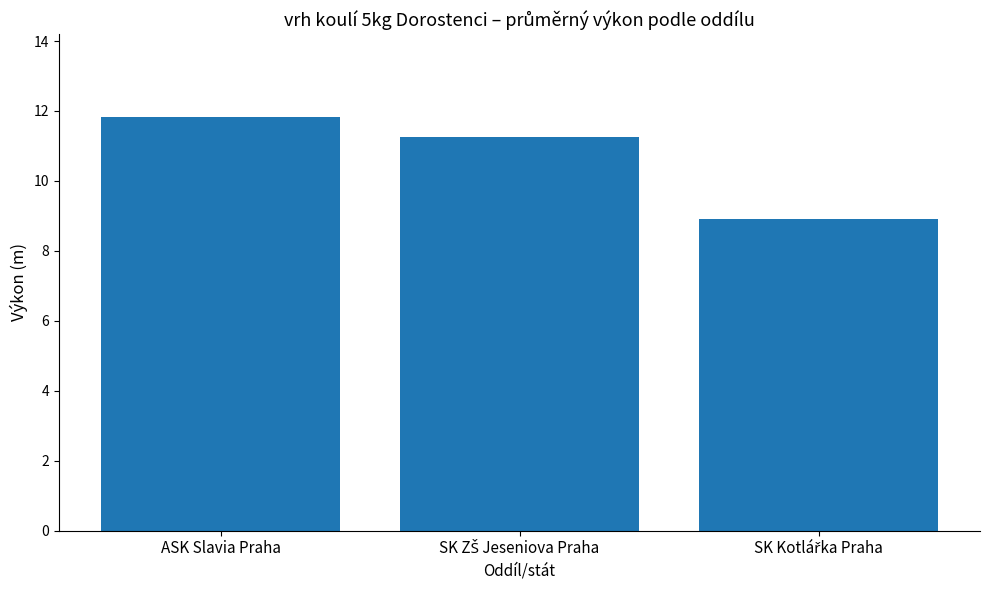

Is it true that the value at ASK Slavia Praha is 11.8?

True